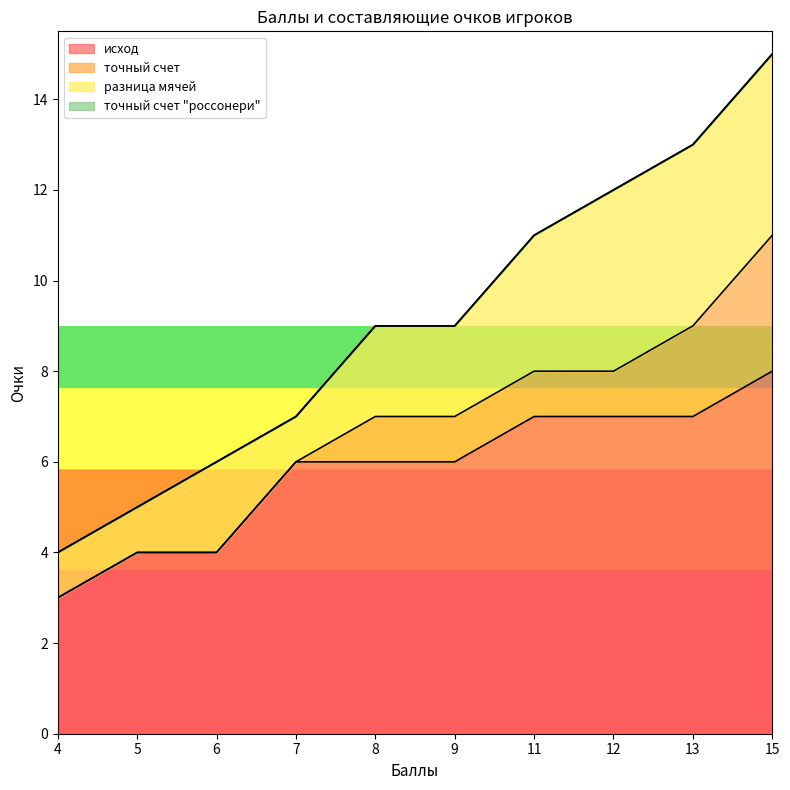

Is it true that точный счет "россонери" equals 0 at 9?

True